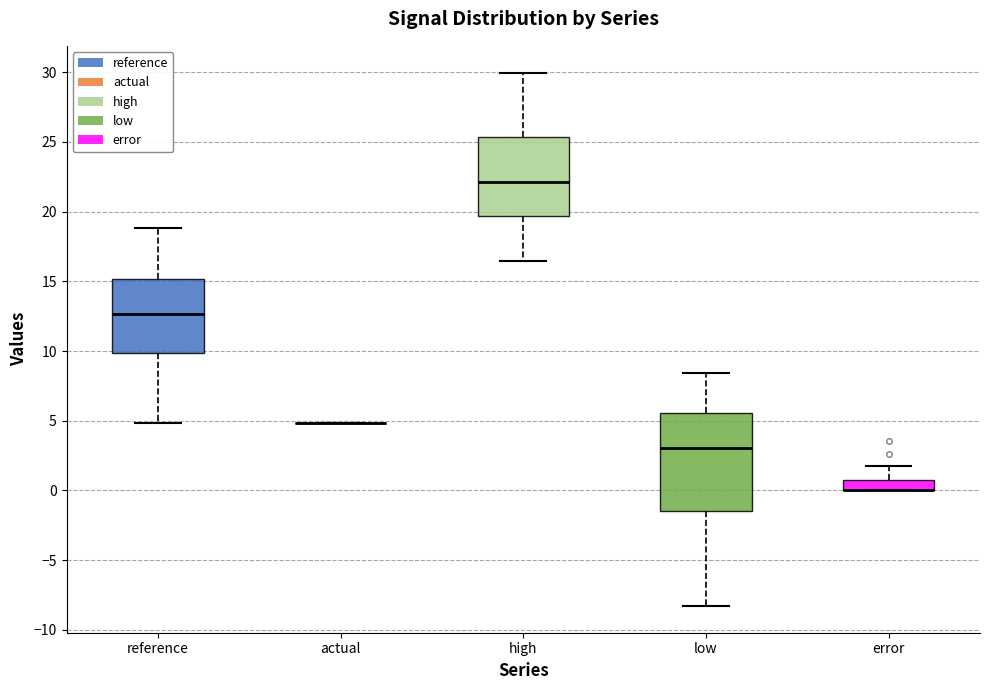

Which box is the tallest, from its lower edge to its upper edge?

low